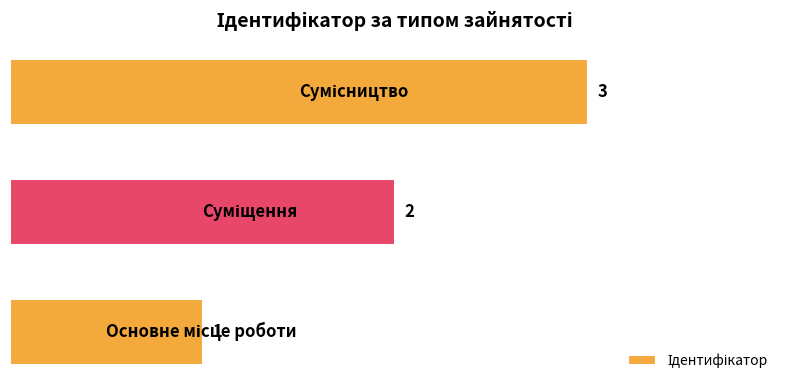

How many values are between 1 and 3?

3